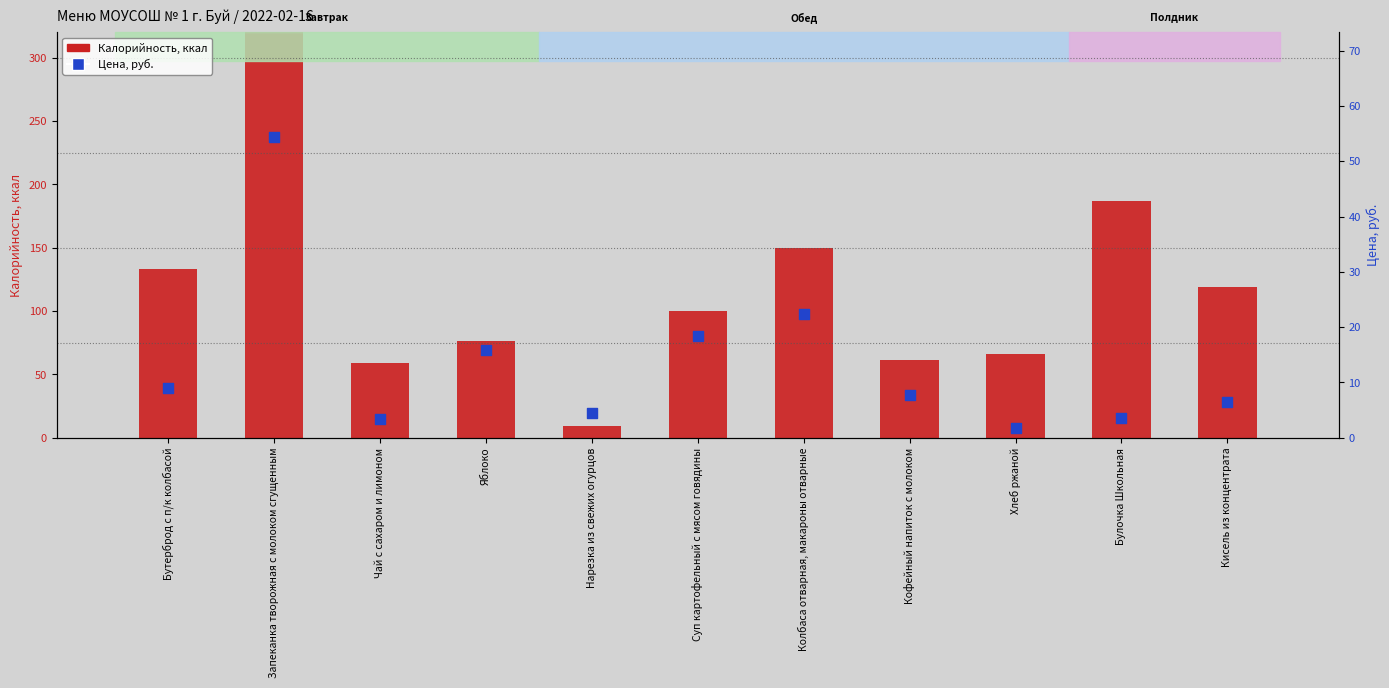

Which series reaches the maximum Y coordinate?

Калорийность